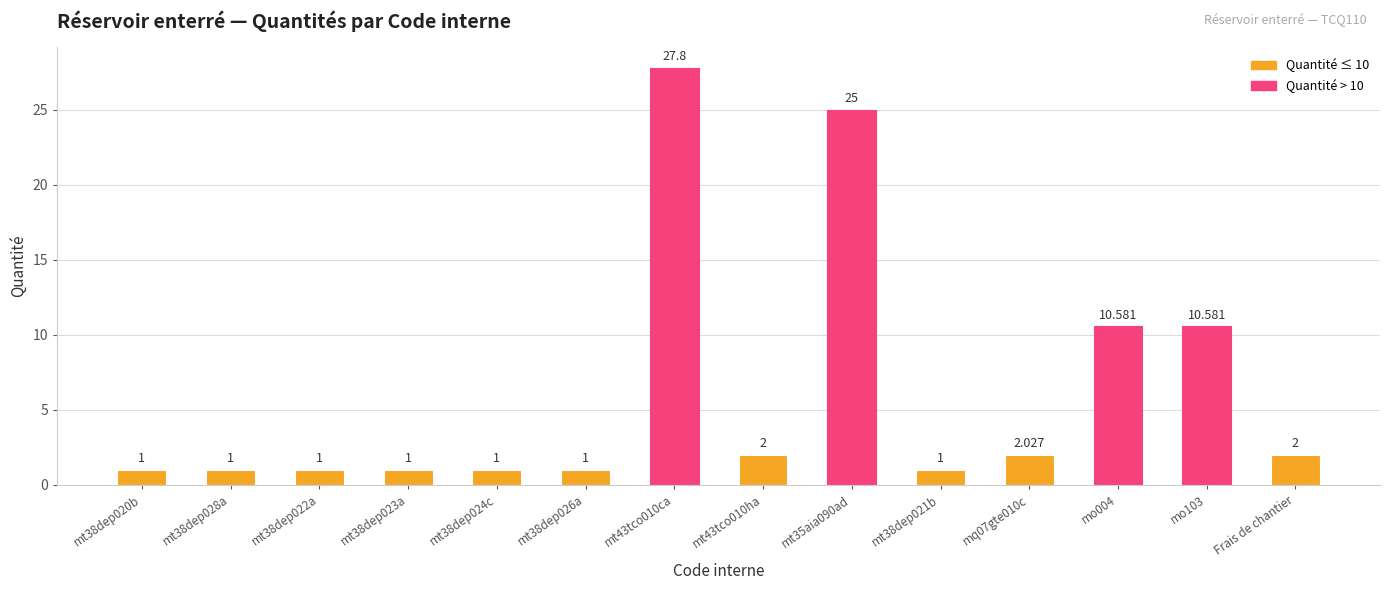

List the labels in order of value, smallest first.

mt38dep020b, mt38dep028a, mt38dep022a, mt38dep023a, mt38dep024c, mt38dep026a, mt38dep021b, mt43tco010ha, Frais de chantier, mq07gte010c, mo004, mo103, mt35aia090ad, mt43tco010ca